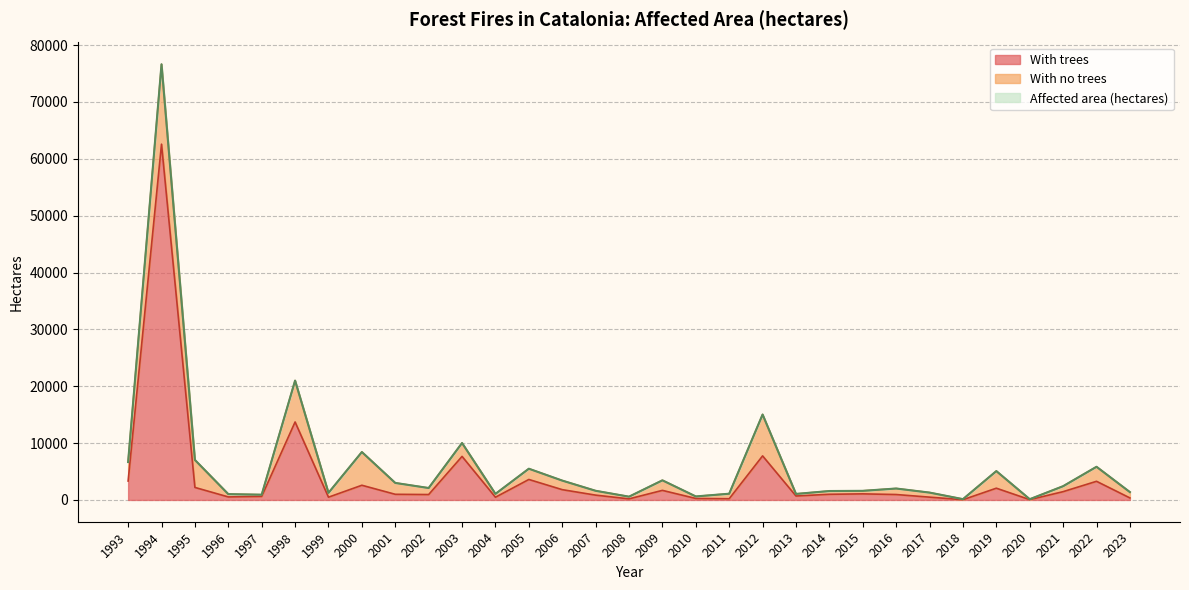

At which label does With trees first exceed 993?

1993